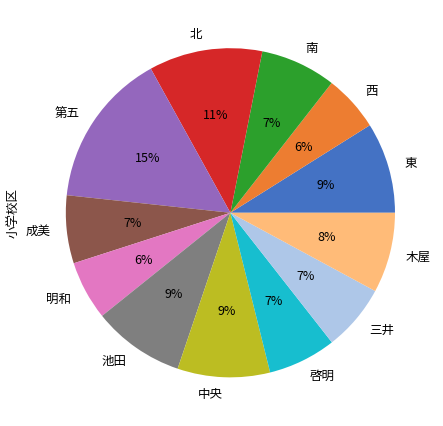

What is the largest slice in the pie chart?

第五